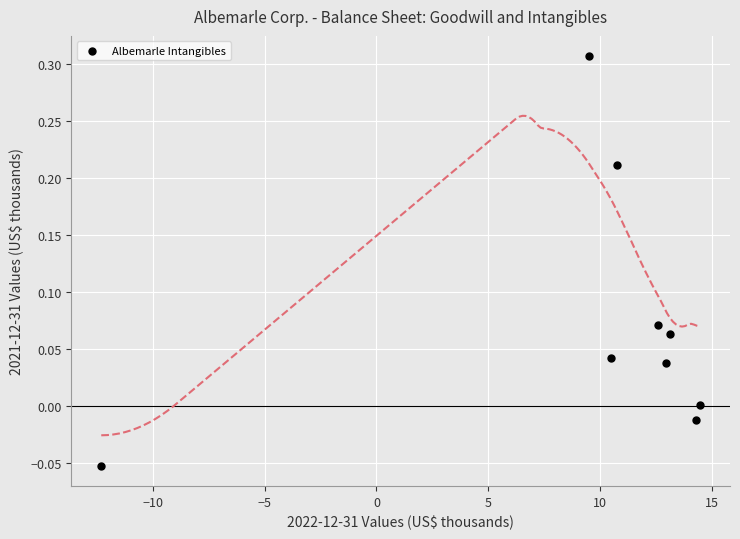

What is the range of X values (max minus min)?

26.8